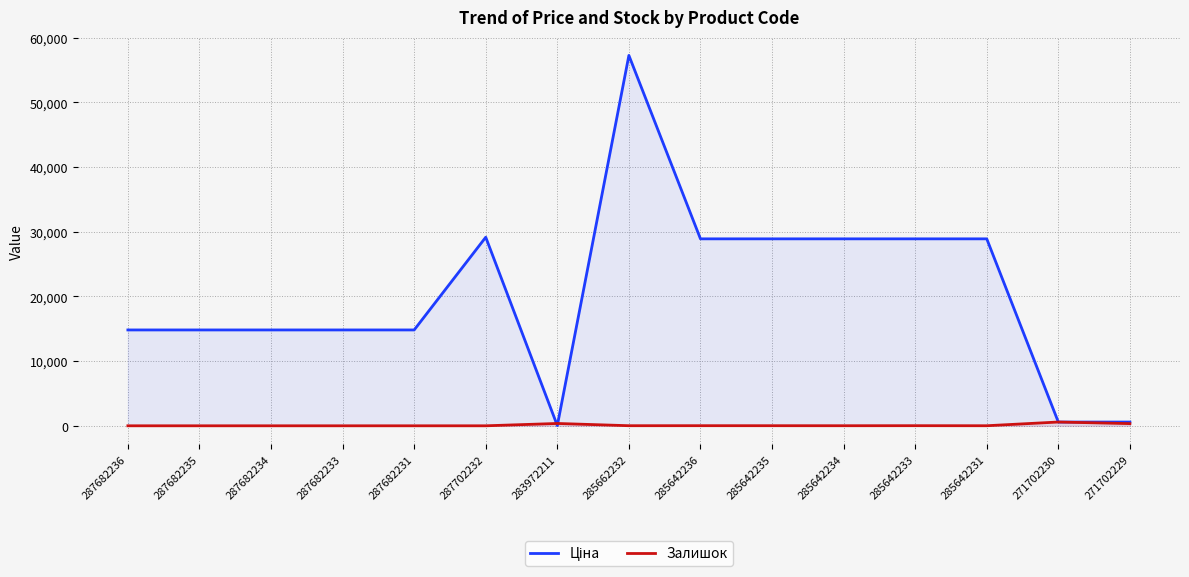

What is the maximum value for Ціна?

57258.0